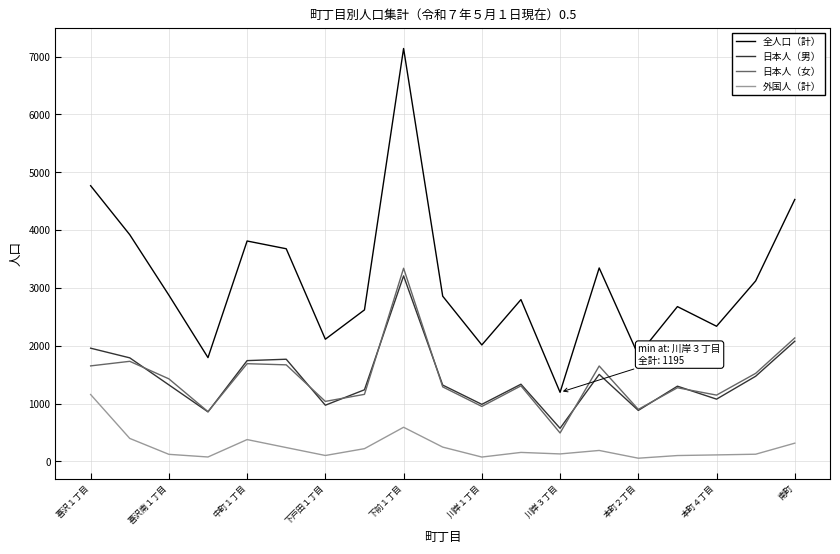

True or false: 日本人（男） and 外国人（計） cross at least once.

False